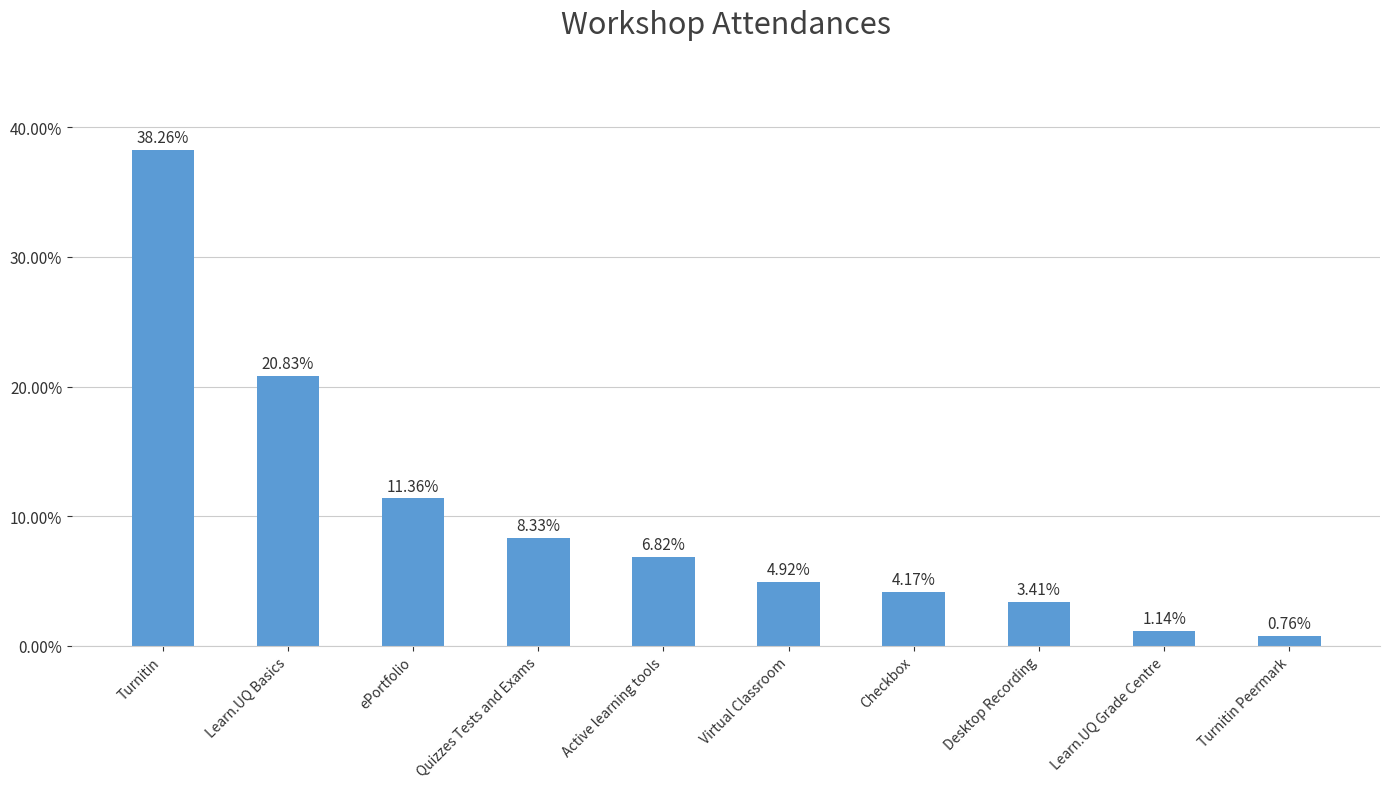

The value at Quizzes Tests and Exams is 8.3. True or false?

True